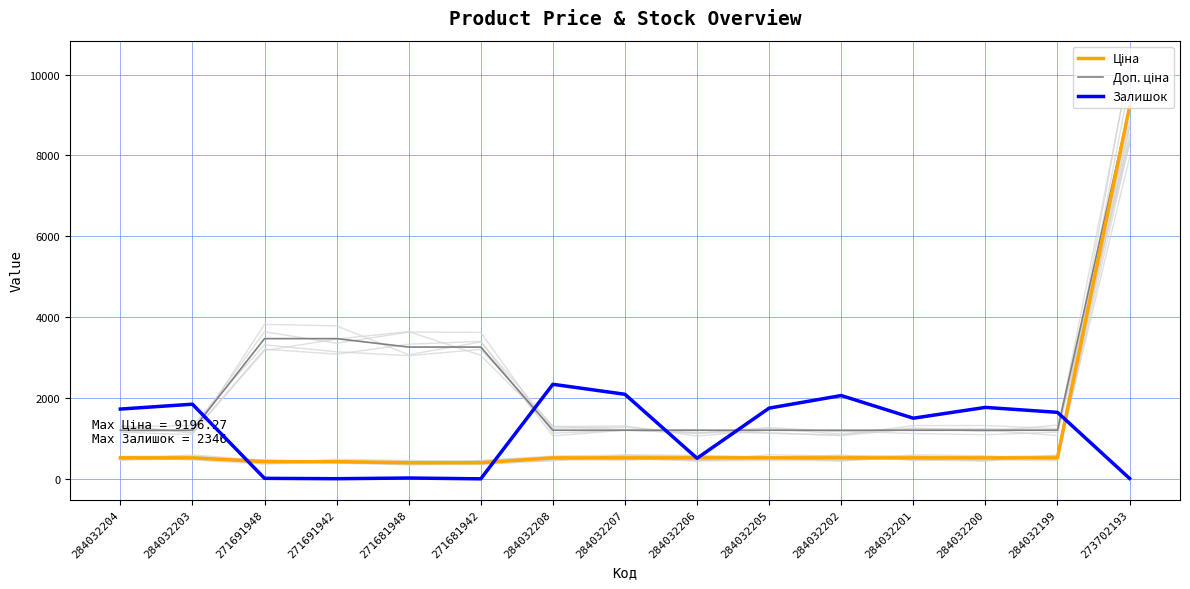

How many lines are shown in the chart?

3